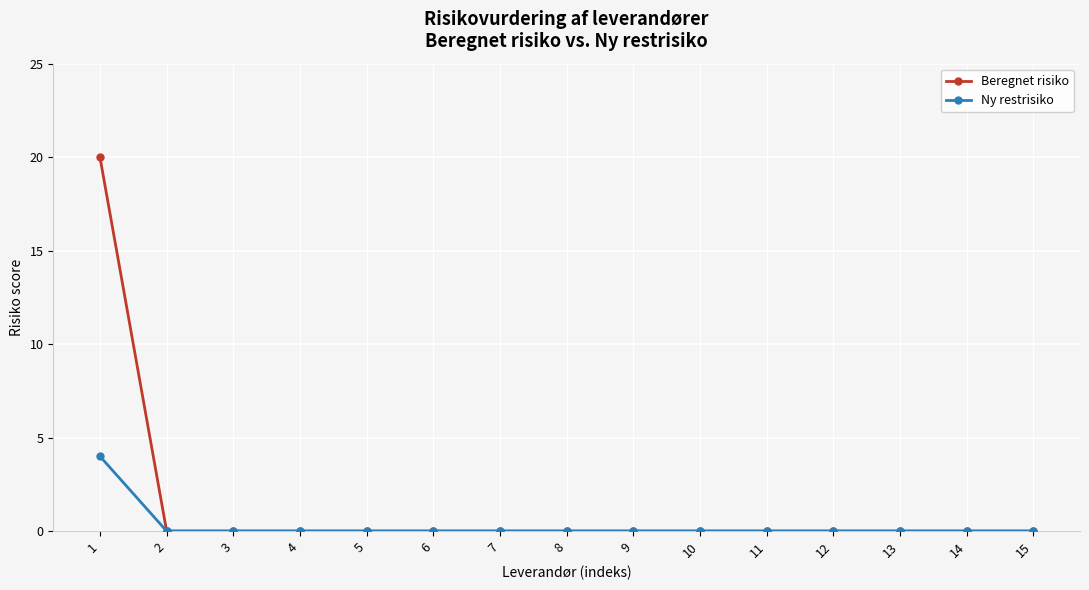

List the series in order of their overall mean, lowest first.

Ny restrisiko, Beregnet risiko